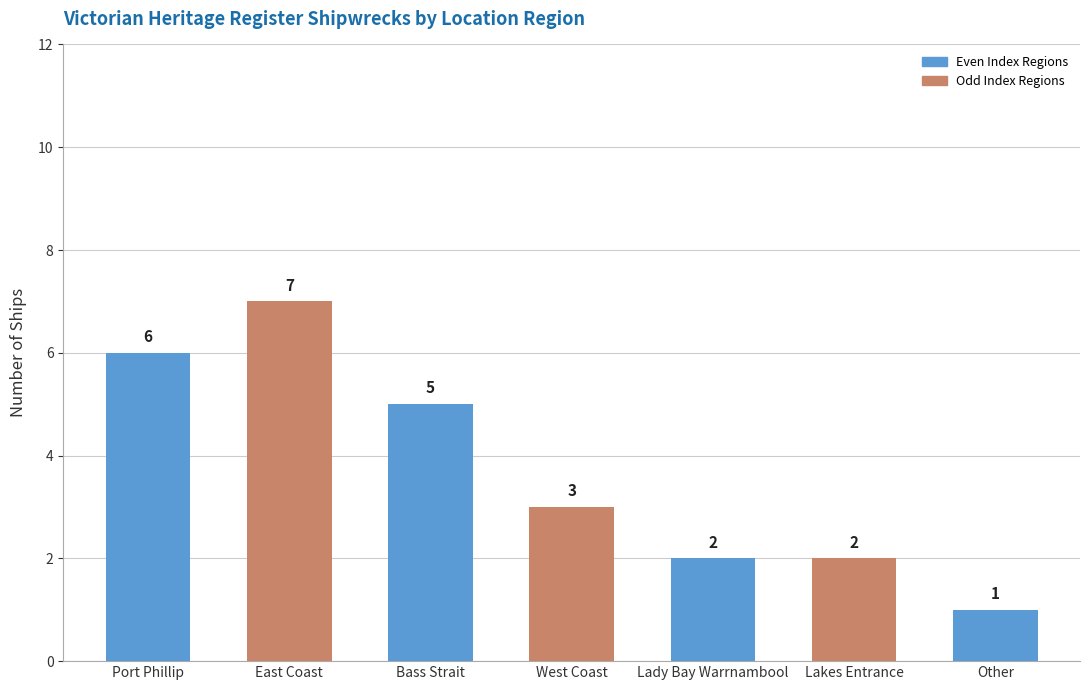

What is the difference between the values at West Coast and Lakes Entrance?

1